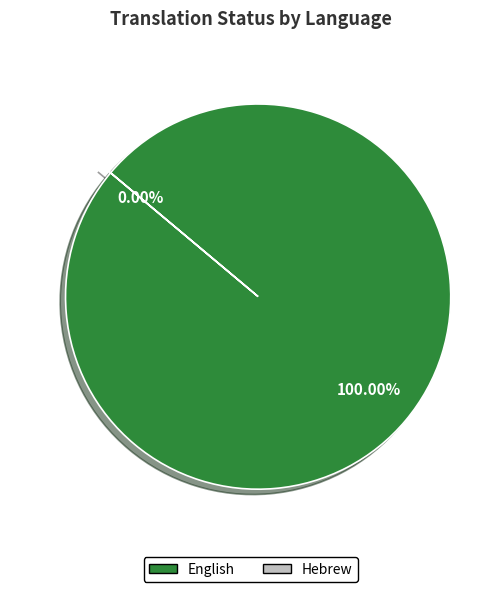

How many slices are in this pie chart?

2